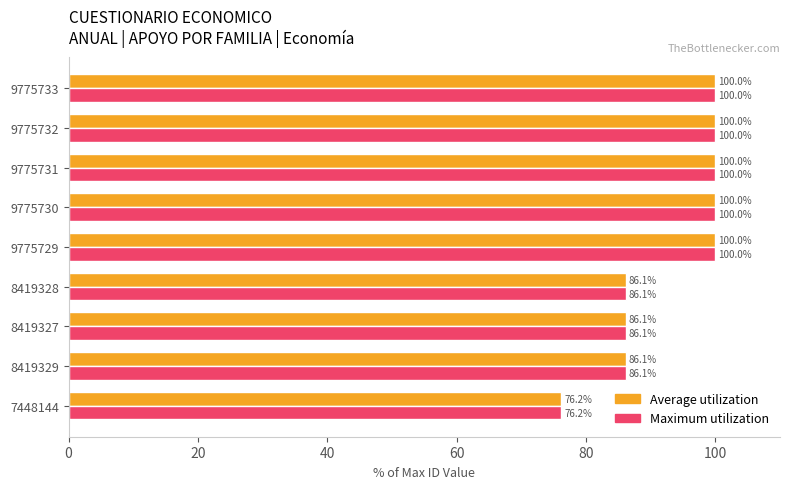

What is the minimum value for Average utilization?

76.2